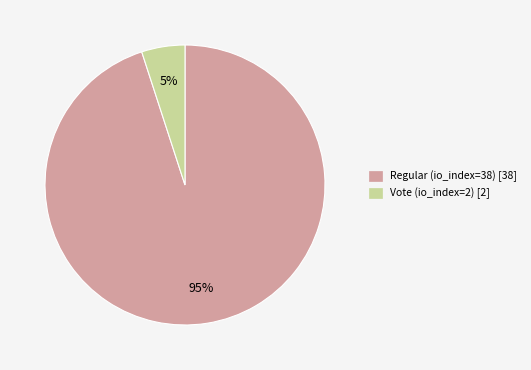

How many slices are in this pie chart?

2